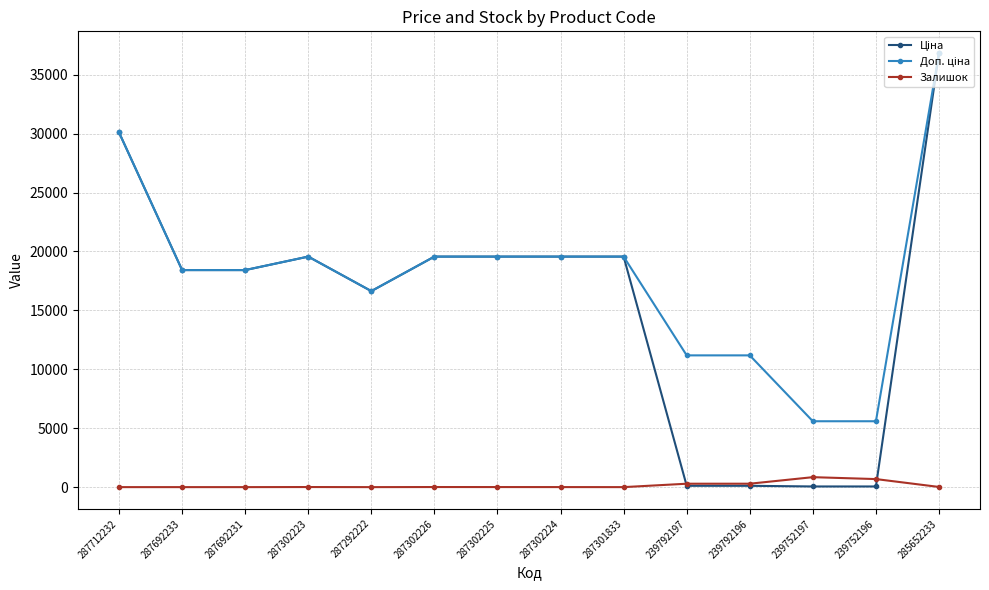

True or false: Залишок has more than 0 points higher than both neighbors.

True